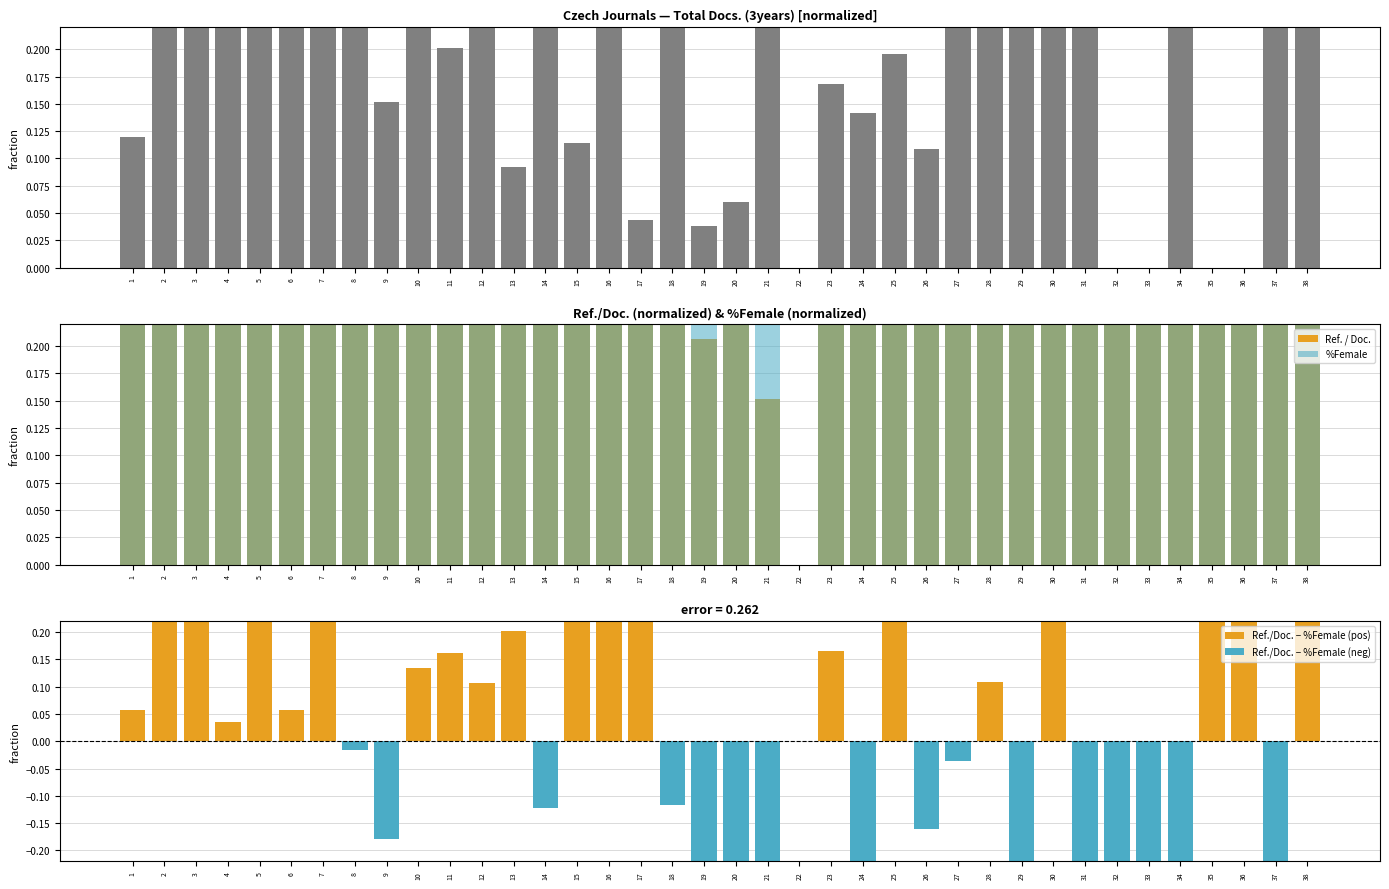

Reading left to right, extract all data points from this chart.

Ref. / Doc.: 0.7	0.8	0.7	0.4	0.6	0.4	0.6	0.3	0.6	0.5	0.5	0.4	0.9	0.4	1.0	0.9	0.6	0.4	0.2	0.2	0.2	0.0	0.6	0.4	0.6	0.3	0.4	0.4	0.3	1.0	0.3	0.4	0.3	0.3	0.7	0.7	0.3	0.8
%Female: 0.6	0.3	0.3	0.3	0.2	0.4	0.3	0.3	0.7	0.3	0.4	0.3	0.7	0.5	0.5	0.4	0.2	0.5	0.4	0.7	0.6	0.0	0.4	0.6	0.4	0.5	0.4	0.3	0.6	0.4	0.5	0.6	0.8	0.5	0.4	0.2	0.6	0.4
Total Docs. (3years): 0.1	0.4	0.7	0.6	0.3	0.7	0.3	1.0	0.2	0.5	0.2	0.4	0.1	0.3	0.1	0.4	0.0	0.4	0.0	0.1	0.2	0.0	0.2	0.1	0.2	0.1	0.3	0.2	0.2	0.3	0.4	0.0	0.0	0.3	0.0	0.0	0.3	0.4